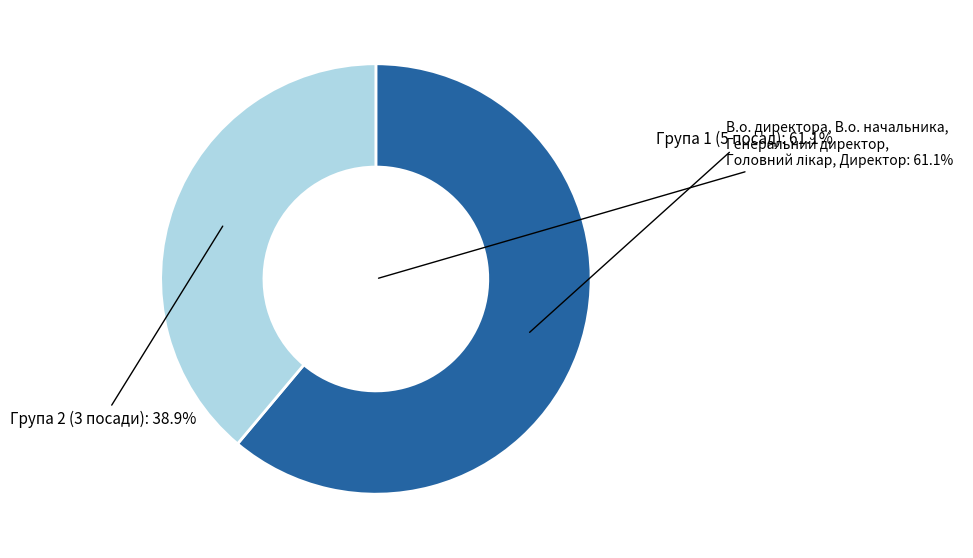

Between Завідувач філією and В.о. начальника, which is larger?

Завідувач філією